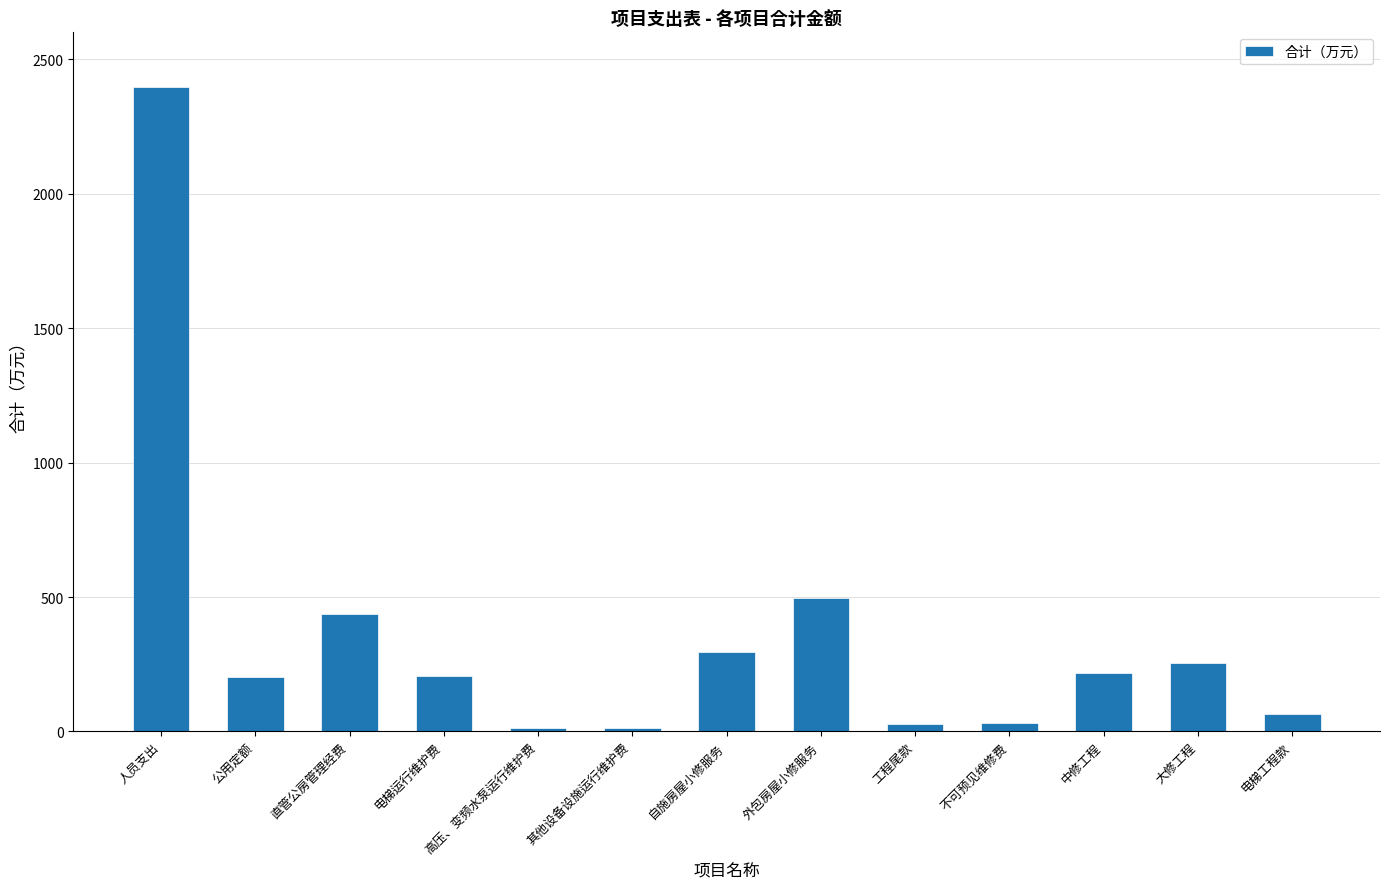

The value at 自施房屋小修服务 is 295.6. True or false?

True